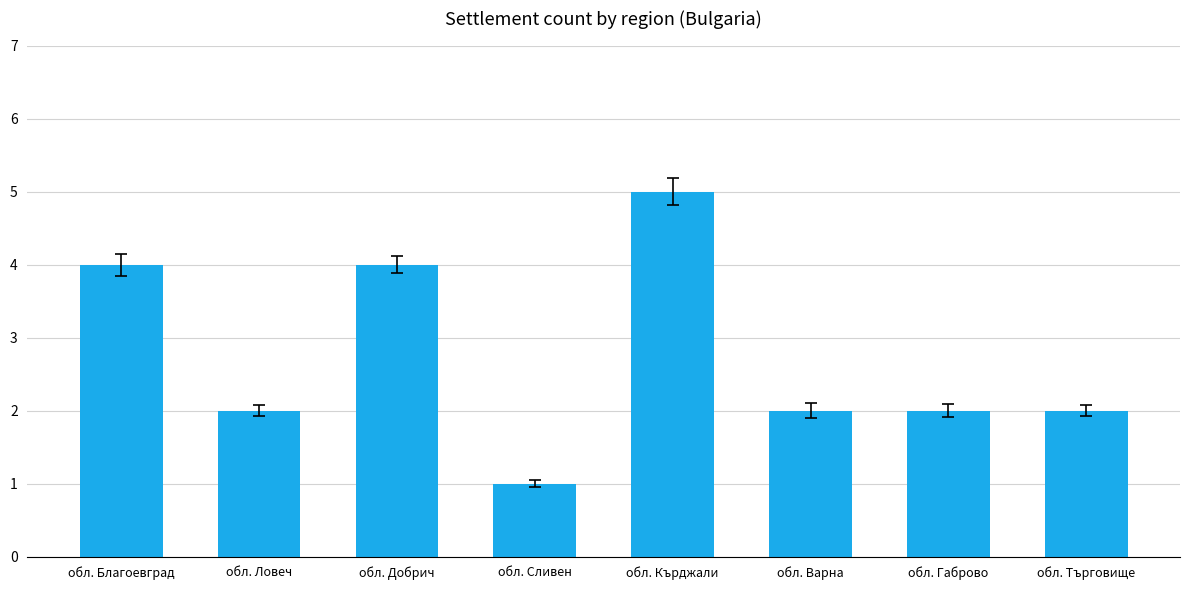

Reading left to right, list all the values displayed in this chart.

4	2	4	1	5	2	2	2